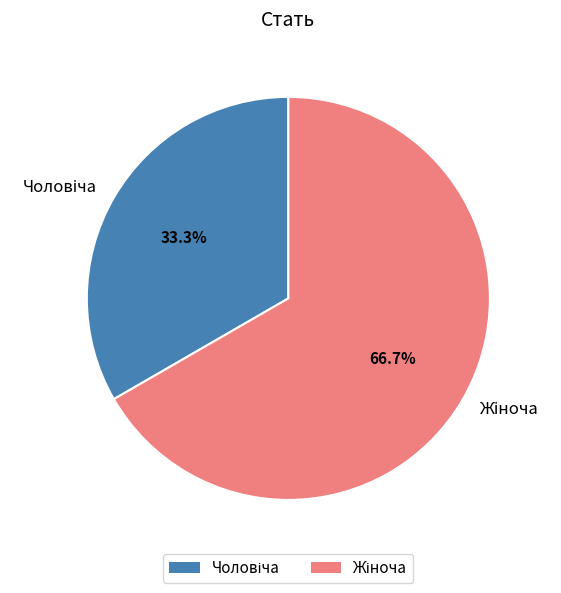

Is there any slice that represents more than half of the pie?

Yes